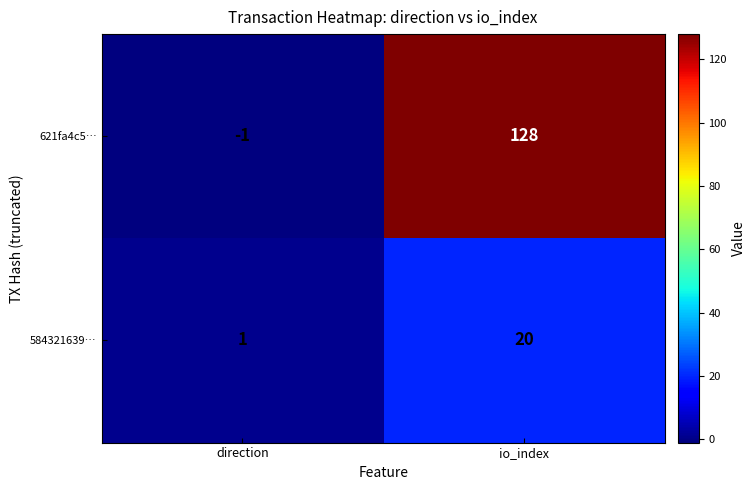

What is the total value across all series at io_index?

148